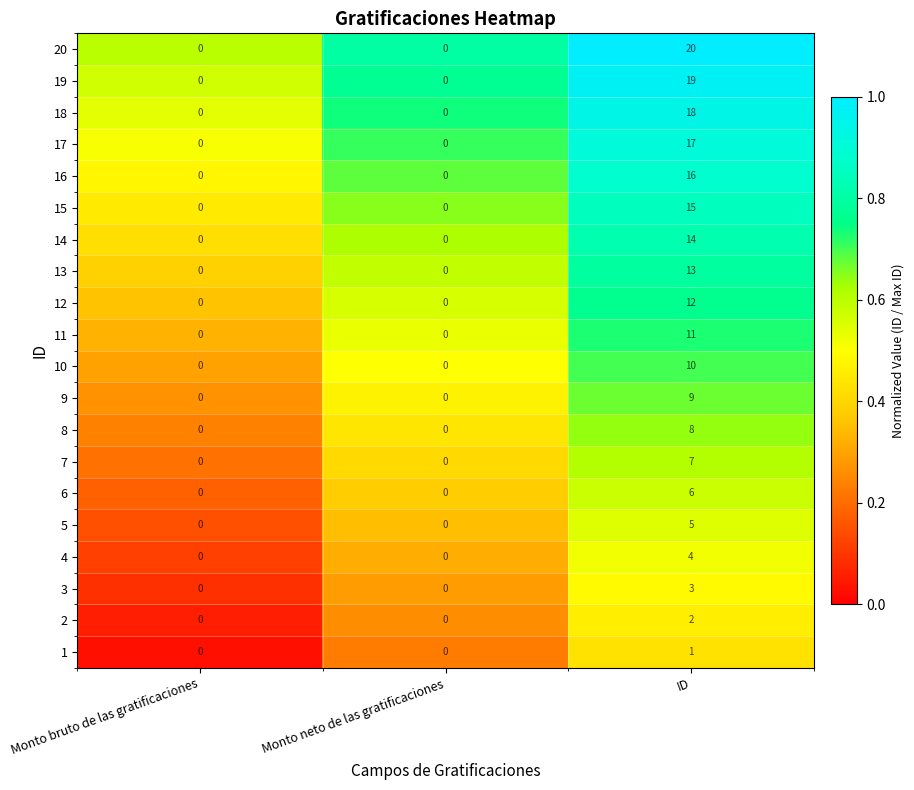

Is it true that 7 equals 4 at Monto neto de las gratificaciones?

False